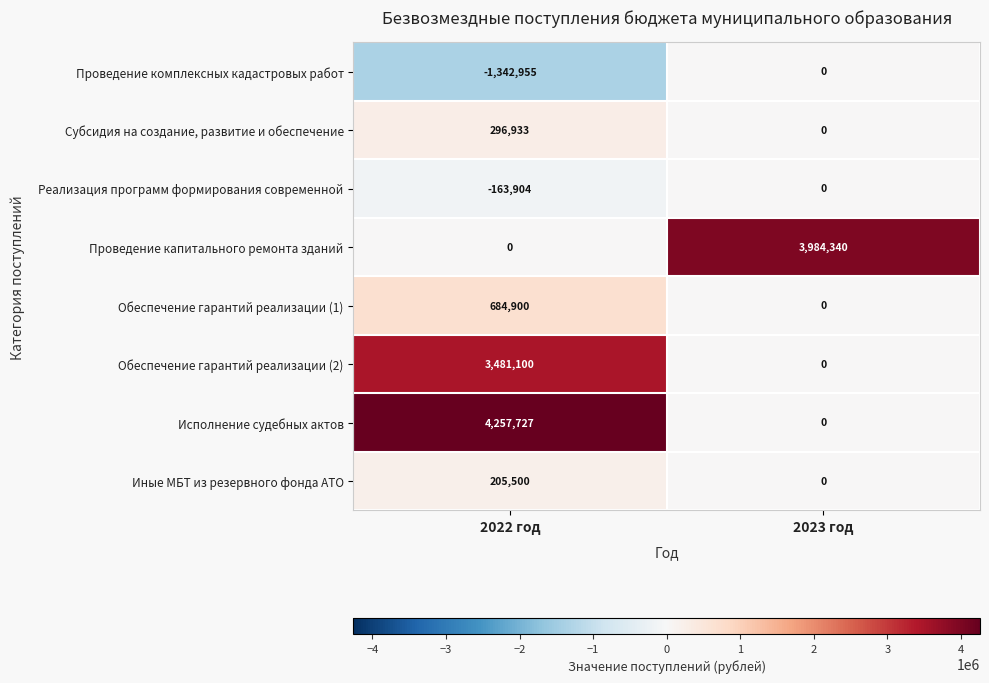

Reading left to right, what are all the values shown in this chart?

Проведение комплексных кадастровых работ: 2022 год=-1342955	2023 год=0
Субсидия на создание, развитие и обеспечение: 2022 год=296933	2023 год=0
Реализация программ формирования современной: 2022 год=-163904	2023 год=0
Проведение капитального ремонта зданий: 2022 год=0	2023 год=3984340
Обеспечение гарантий реализации (1): 2022 год=684900	2023 год=0
Обеспечение гарантий реализации (2): 2022 год=3481100	2023 год=0
Исполнение судебных актов: 2022 год=4257727	2023 год=0
Иные МБТ из резервного фонда АТО: 2022 год=205500	2023 год=0